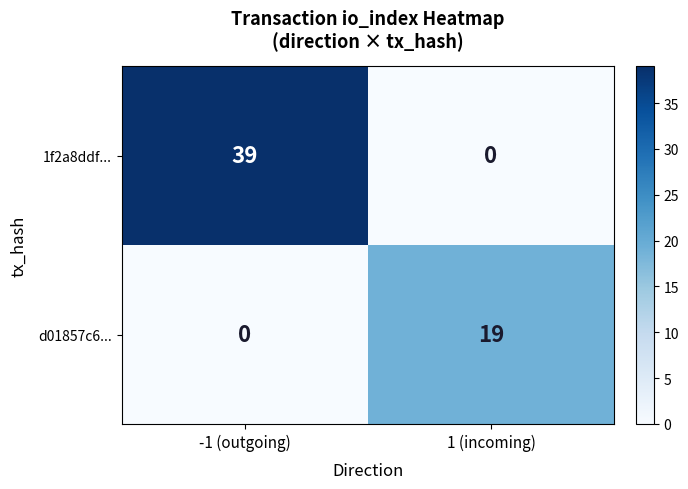

At which category is the sum across all series the highest?

-1 (outgoing)